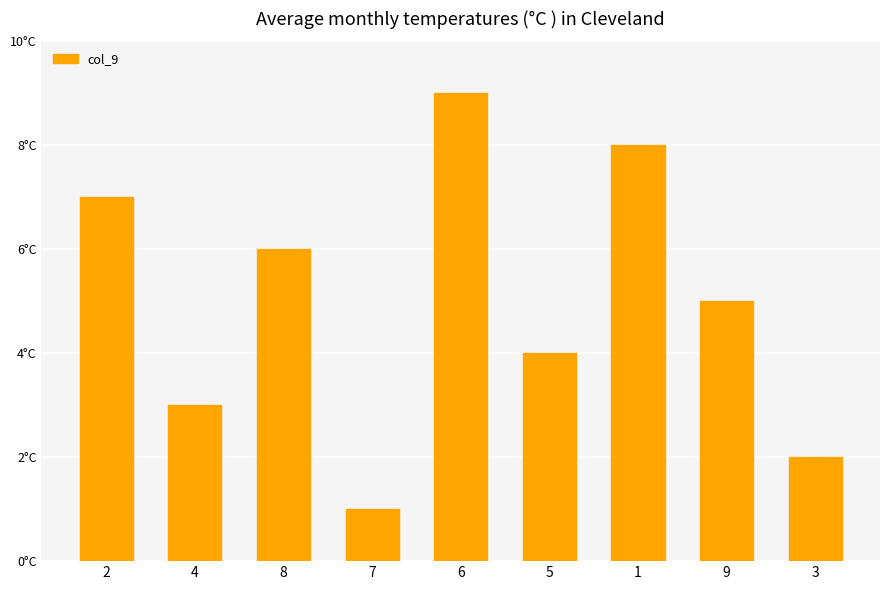

The chart shows a value of 6 at 5. True or false?

False